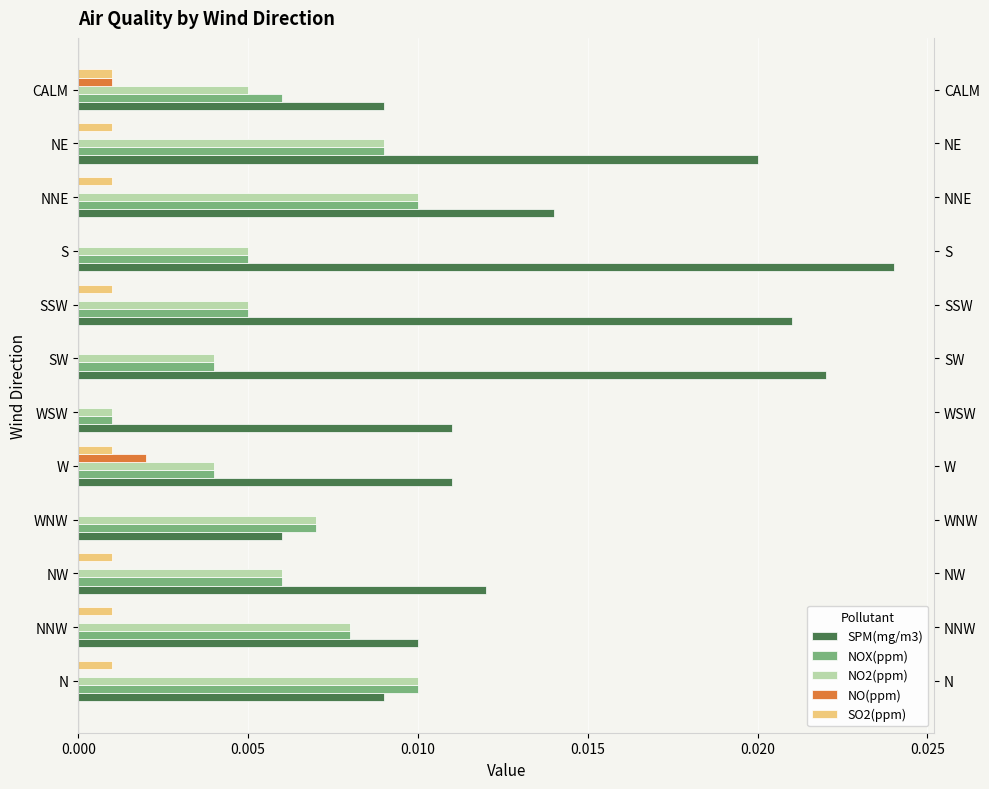

Which series has the widest spread of values?

SPM(mg/m3)